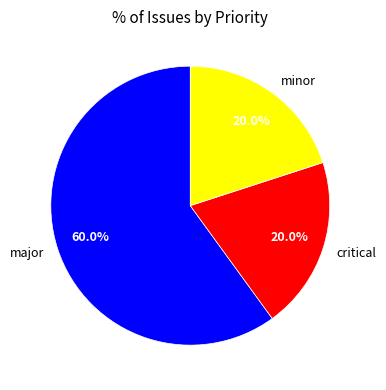

What is the ratio of the value at major to the value at critical?

3.0